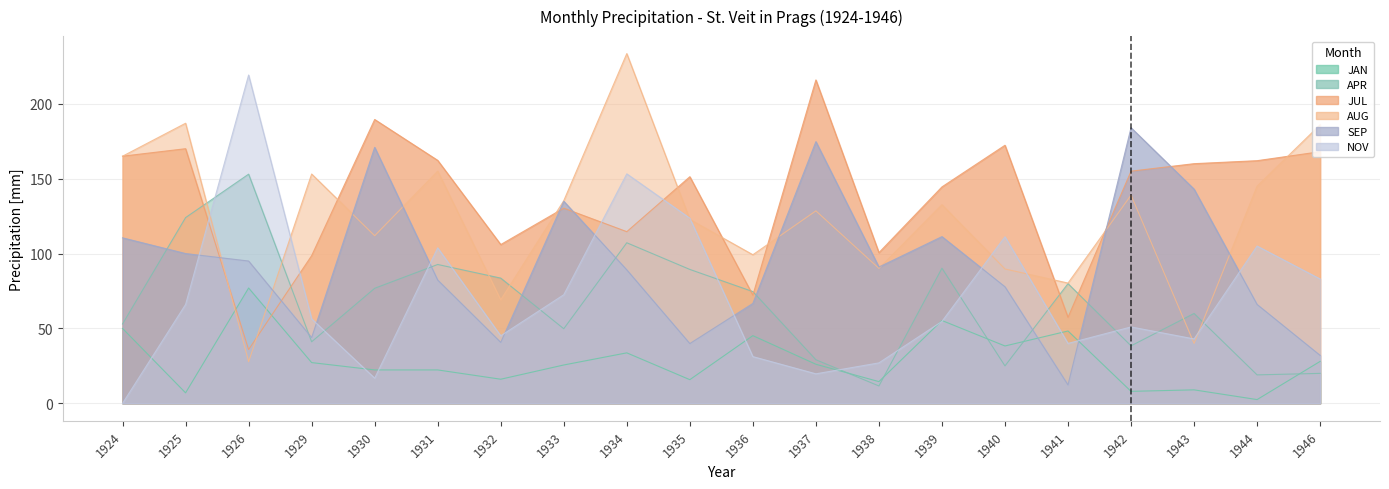

What is the difference between the APR values at 1941 and 1935?

9.5